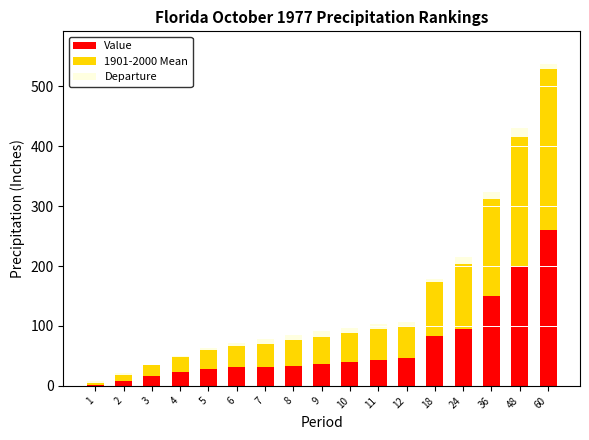

The Value series shows 95.2 at 24. True or false?

True